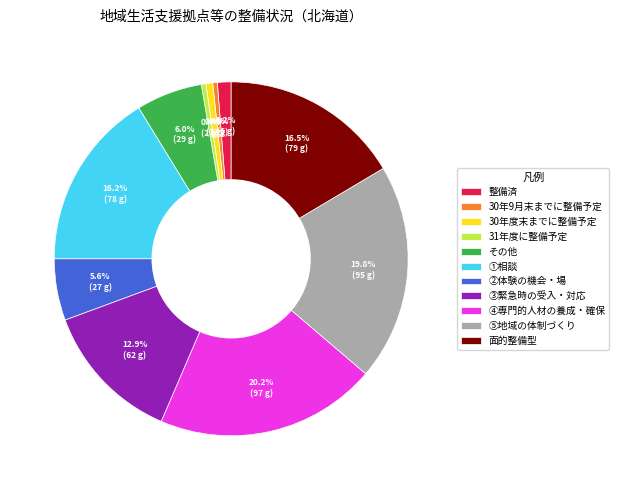

To the nearest percent, what is the difference between the ⑤地域の体制づくり and 31年度に整備予定 slice percentages?

19%